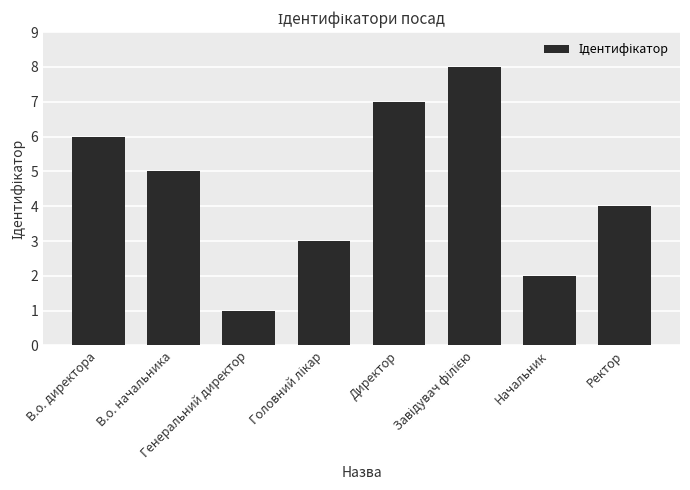

Which category has the lowest value across all series?

Генеральний директор